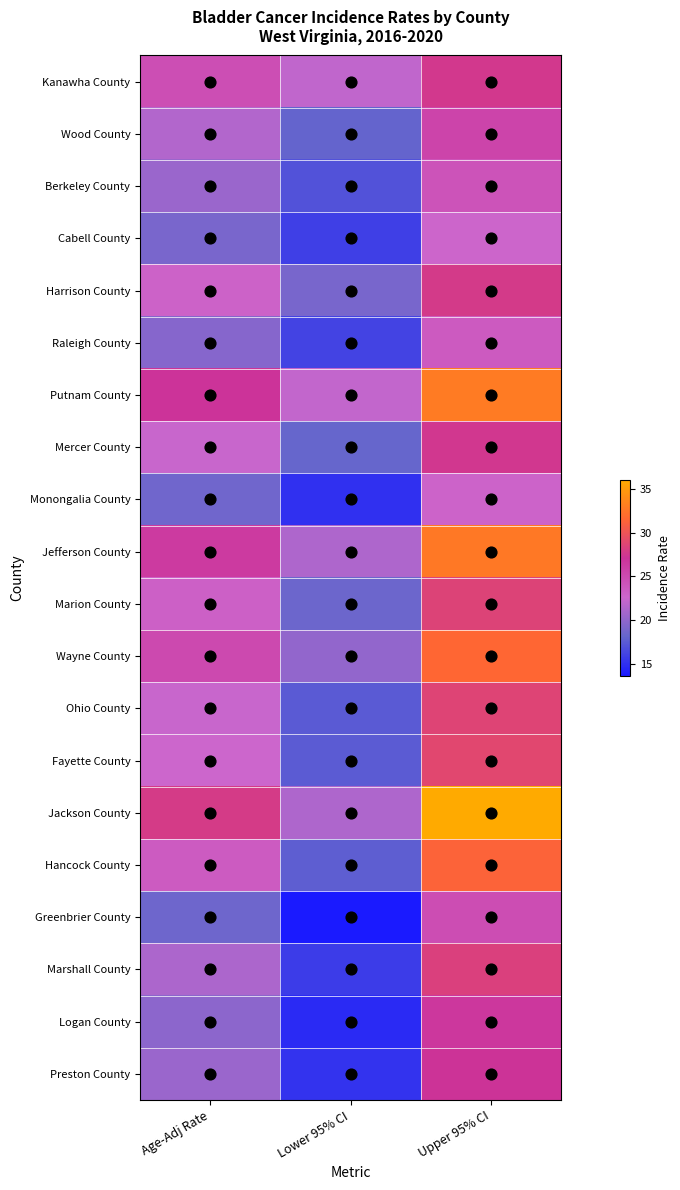

What is the total value across all series at Upper 95% CI?

560.1